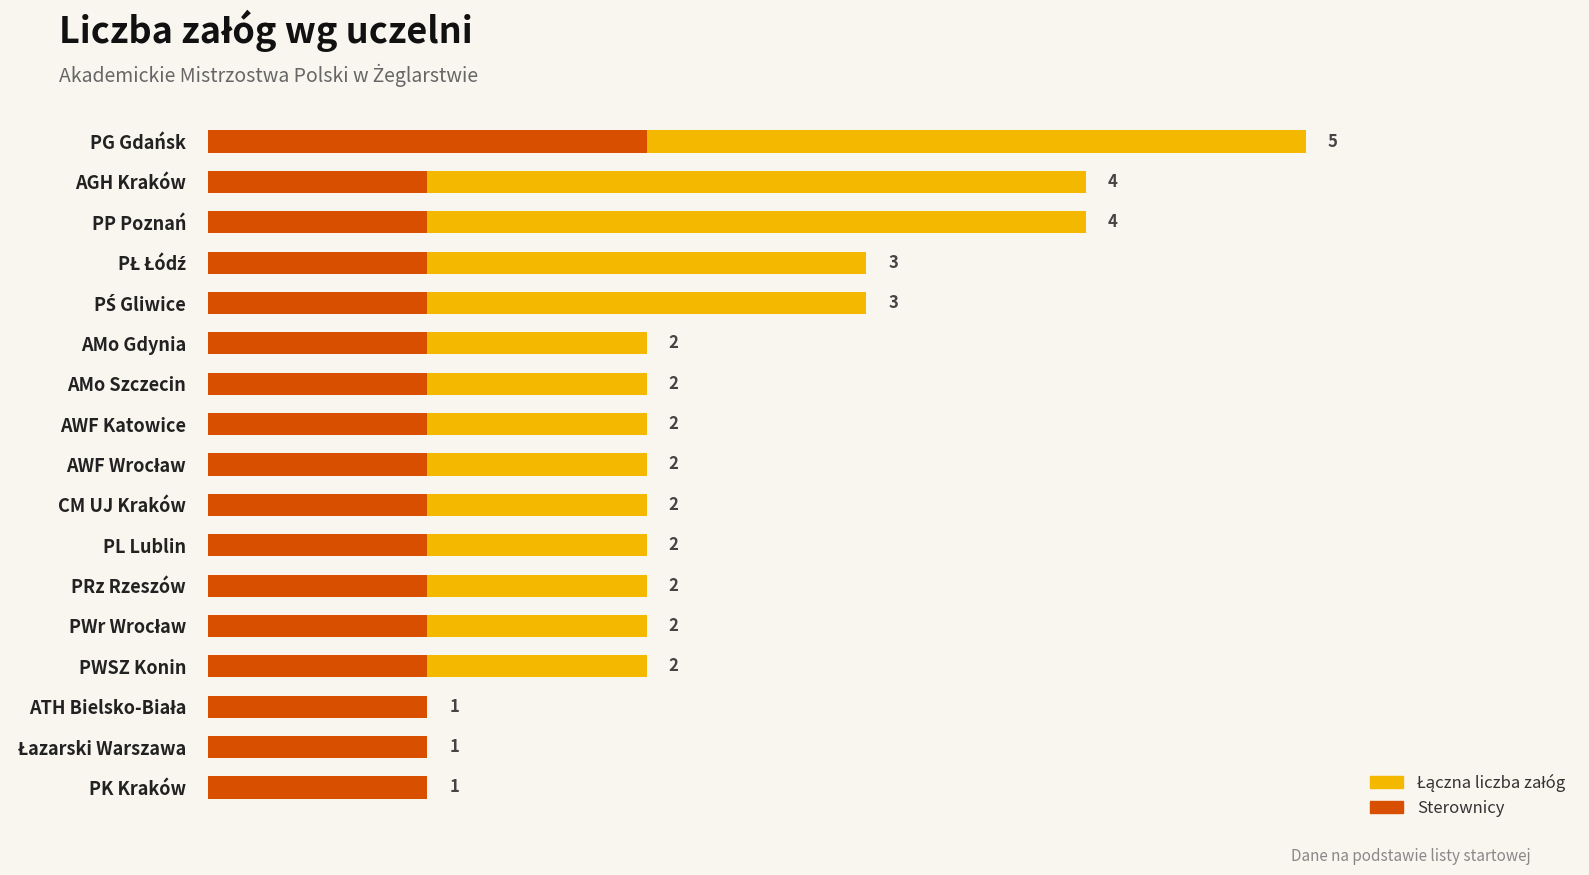

Is the value of Łączna liczba załóg at PŁ Łódź greater than the value of Sterownicy at AMo Szczecin?

Yes